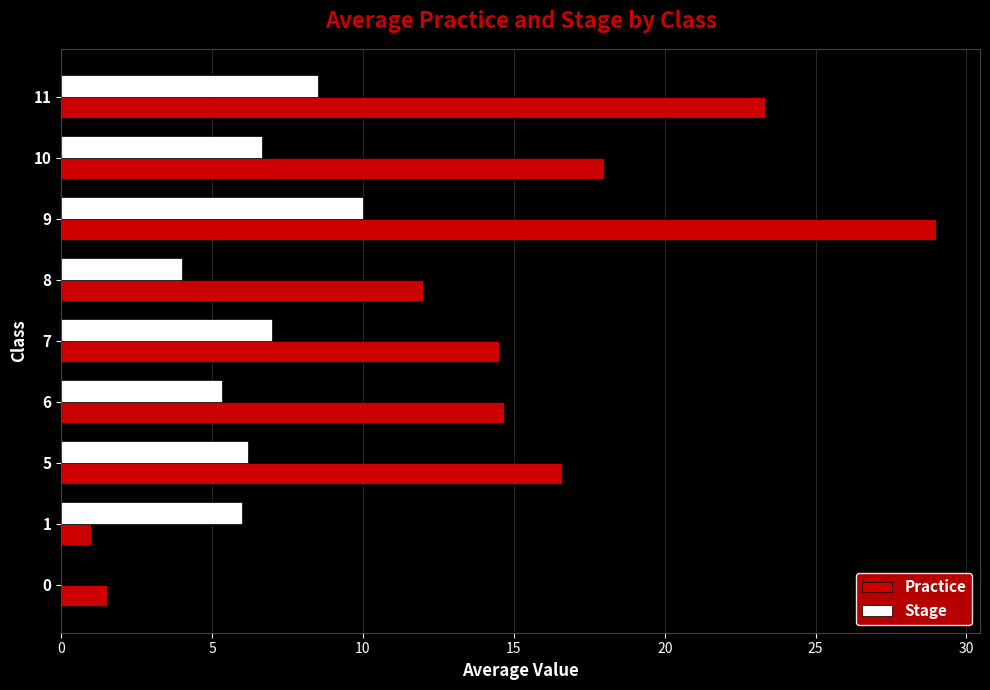

True or false: Stage has a value of 5.3 at 6.

True